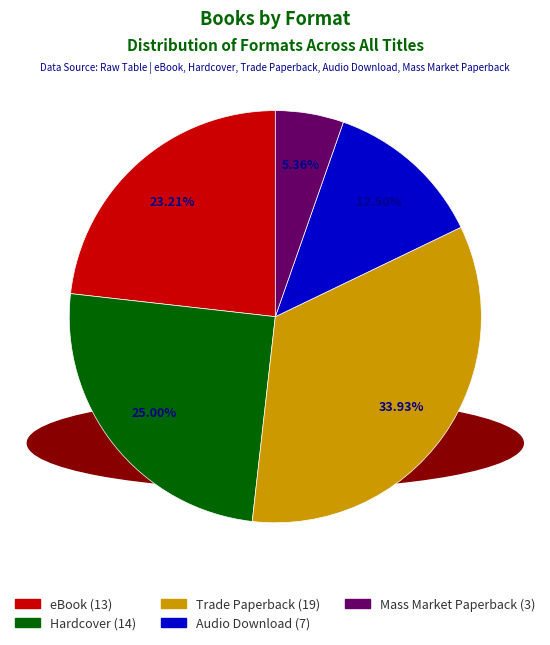

To the nearest percent, what percentage of the pie is Hardcover?

25%